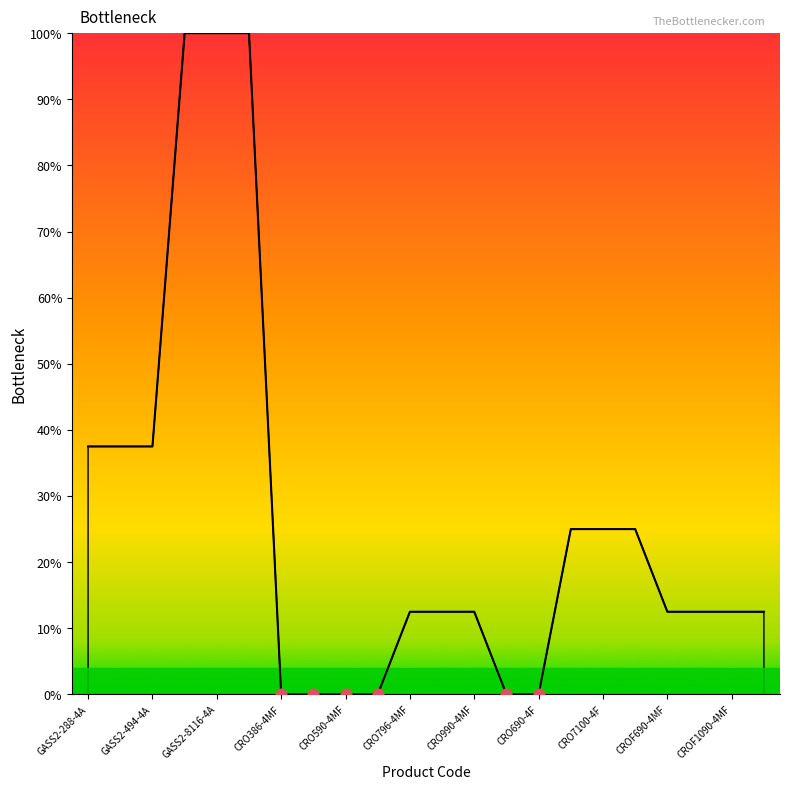

What is the maximum value shown in the chart?

100.0